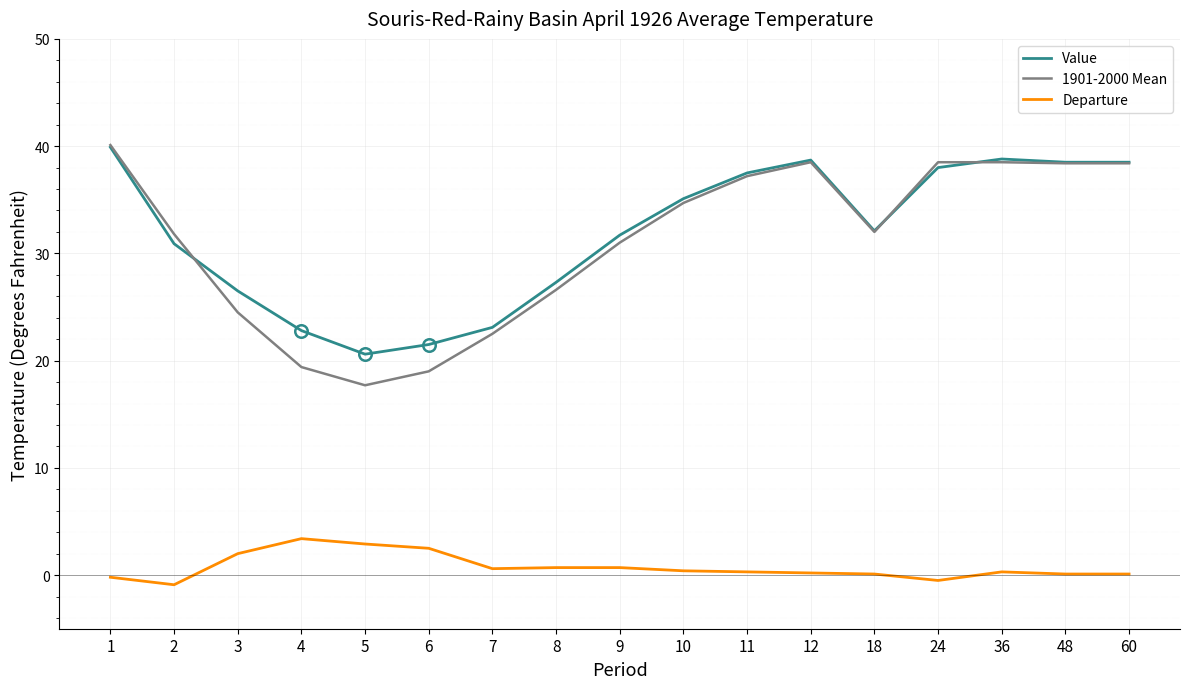

What value does the Value series have at 12?

38.7